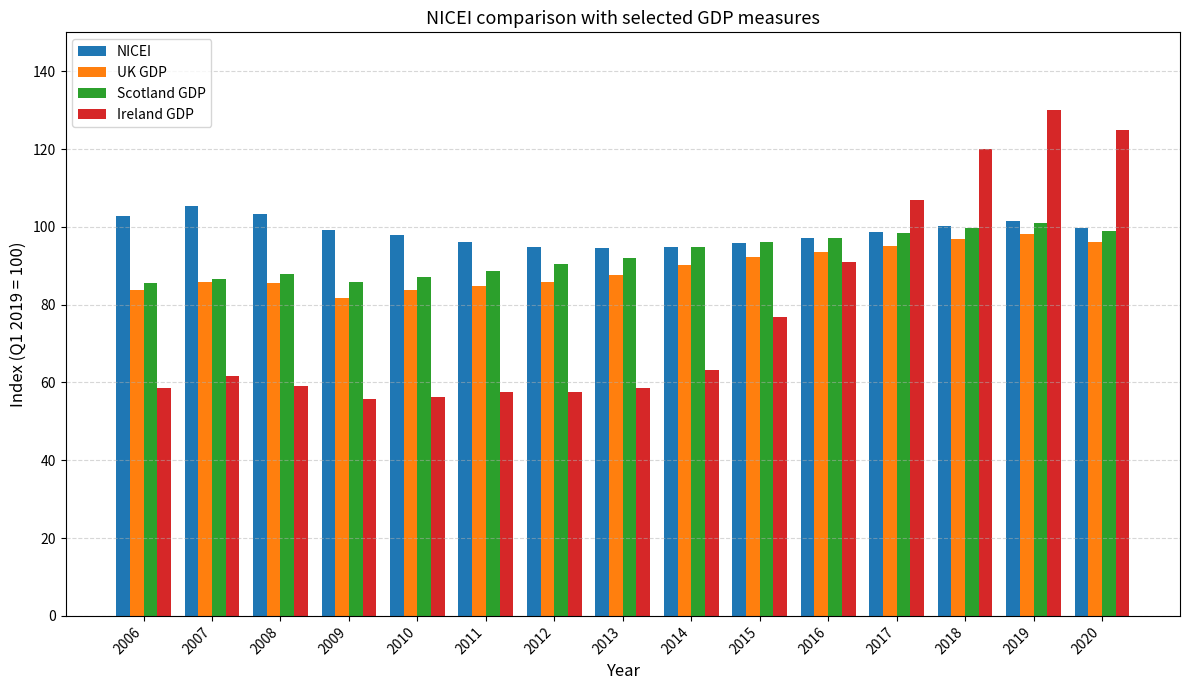

What is the value of the Scotland GDP bar at the 15th from the left?

99.0